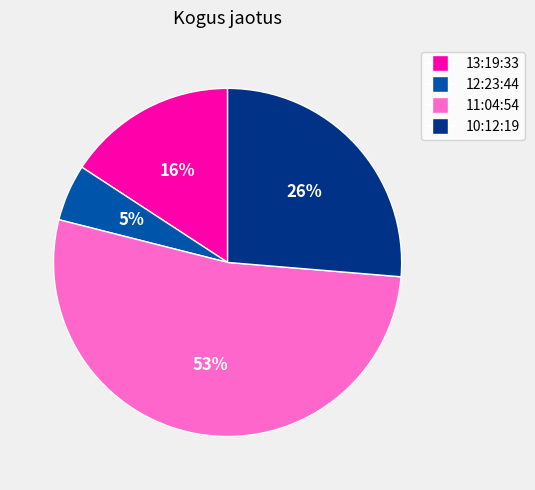

To the nearest percent, what portion does 11:04:54 represent?

53%